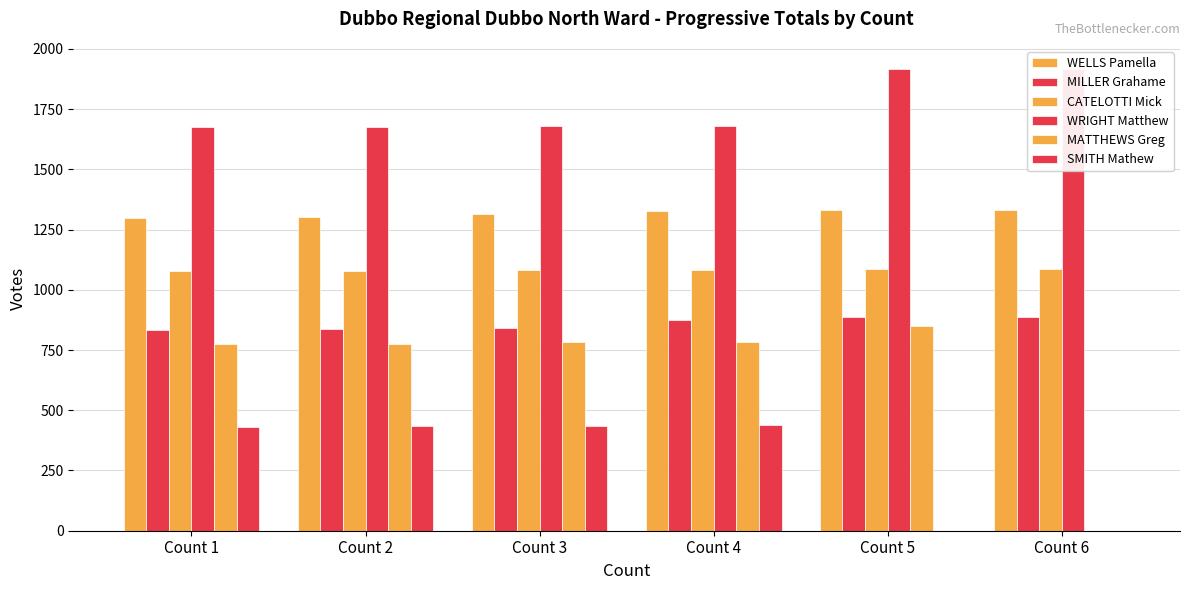

How many data points in MILLER Grahame are less than 875?

3